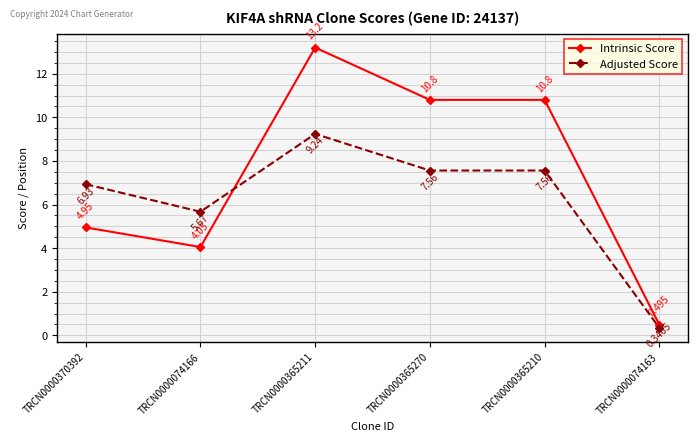

What position from the left is TRCN0000074163?

6